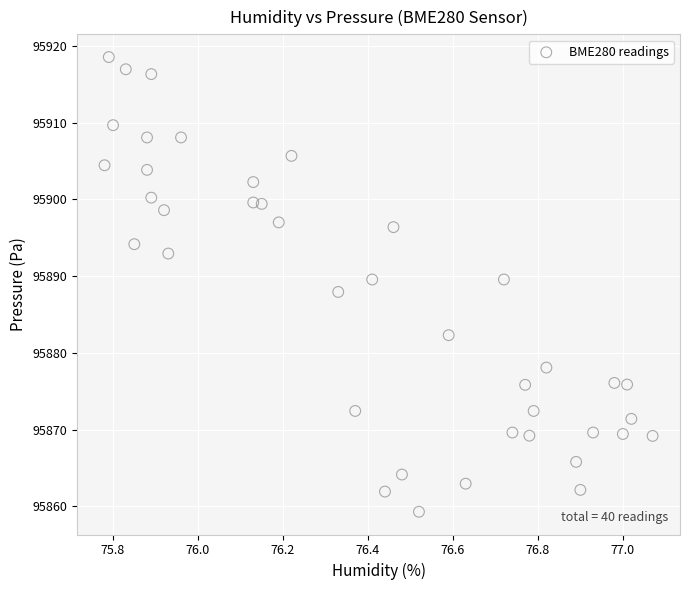

What is the range of Y values (max minus min)?

59.2